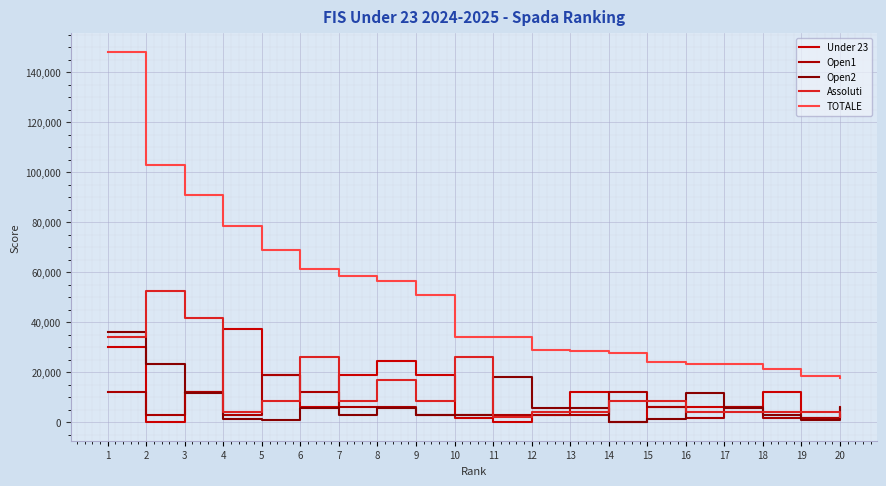

At which category is the sum across all series the highest?

1